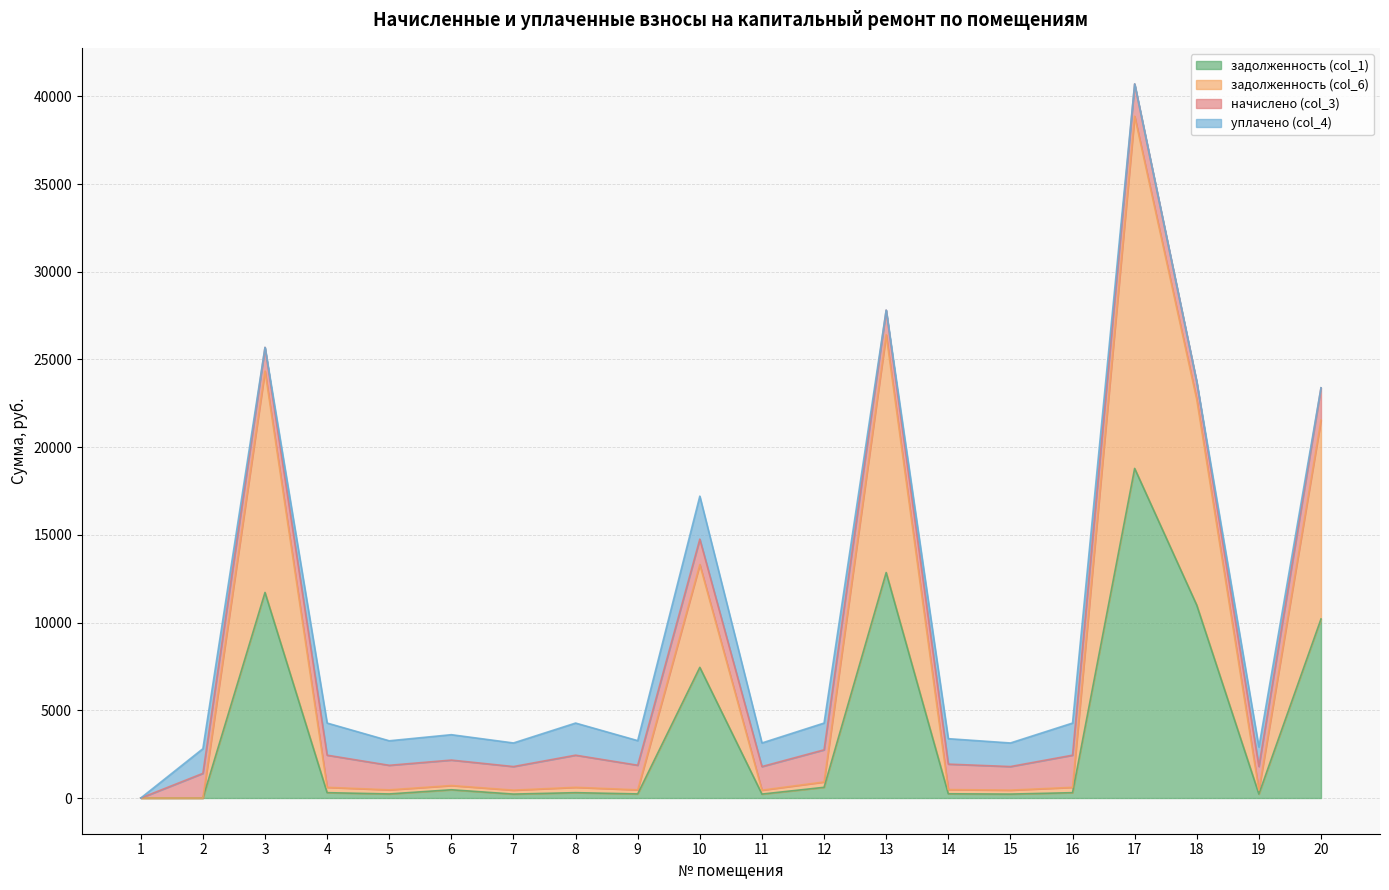

What is the highest value of the задолженность (col_1) series?

18790.9